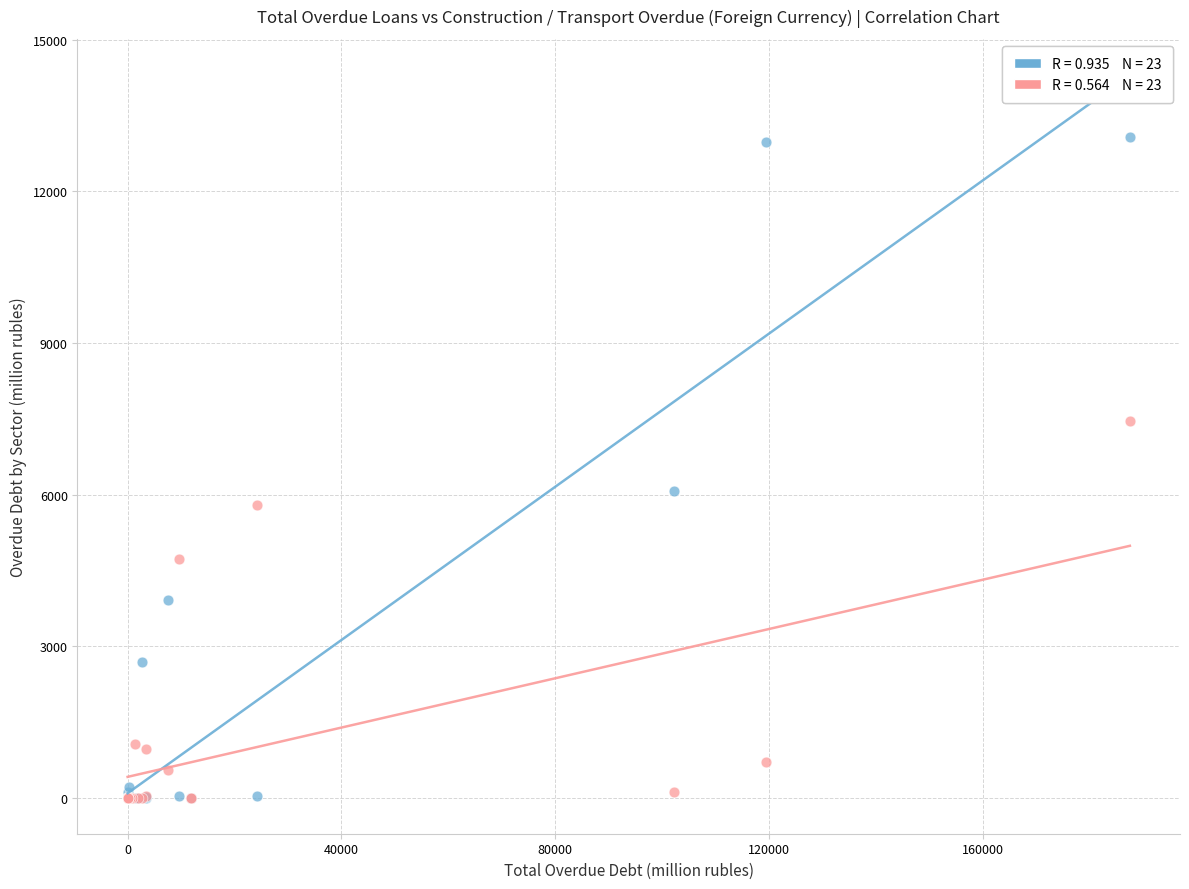

Across all series, what Y value is closest to 6543?

6070